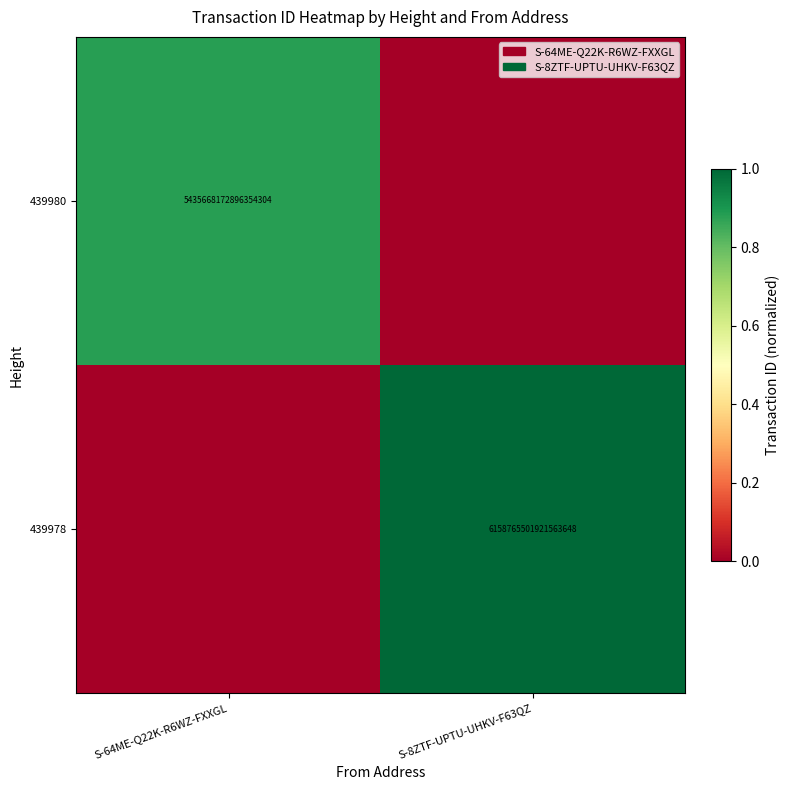

At how many categories does at least one series exceed 0?

2